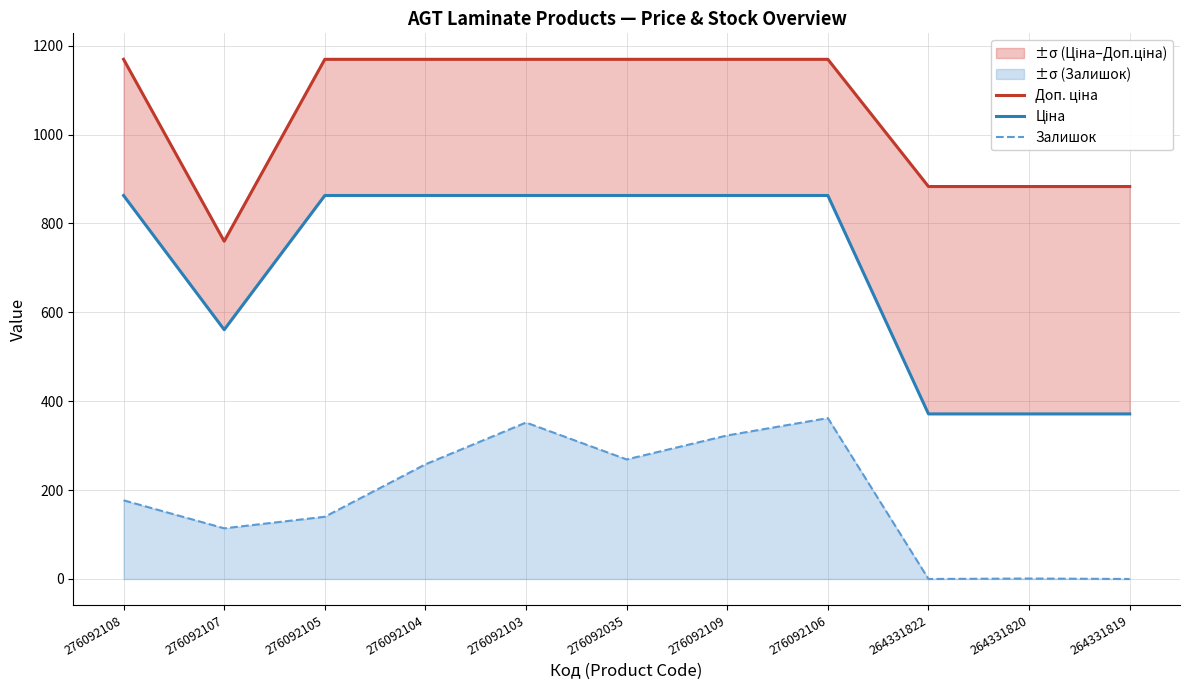

Does the chart display data point markers on the line(s)?

No